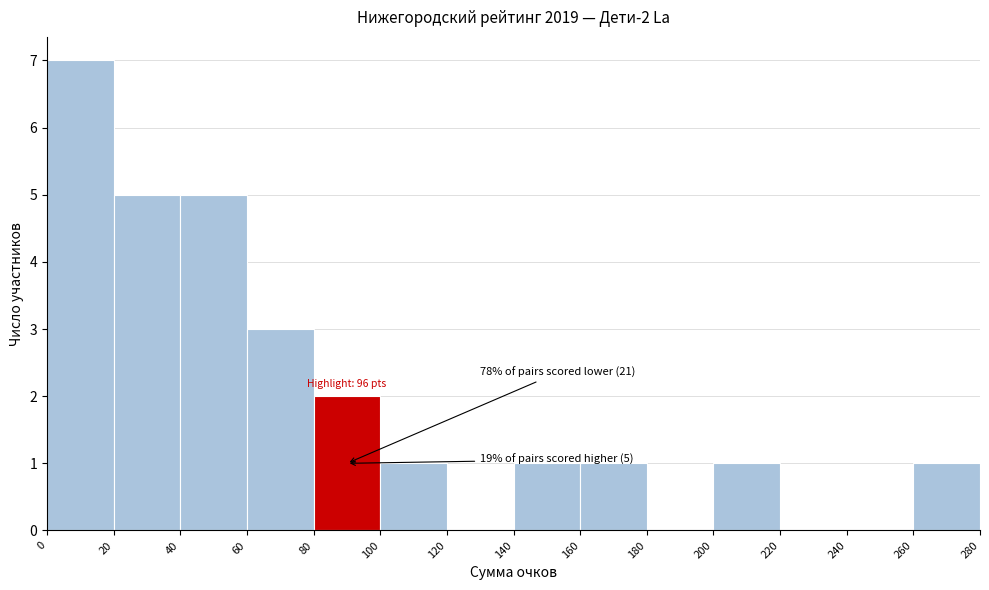

Over which range of the x-axis is the bar tallest?

0 to 20